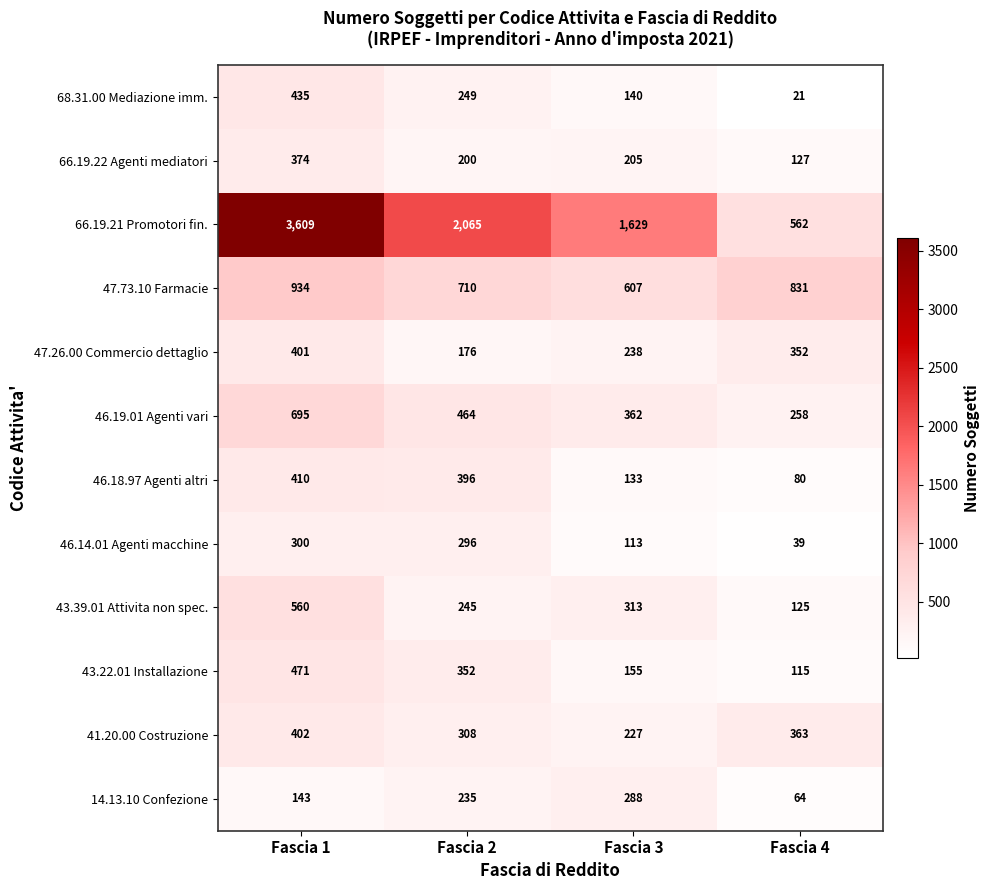

Which category has the lowest value in the 47.73.10 Farmacie series?

Fascia 3